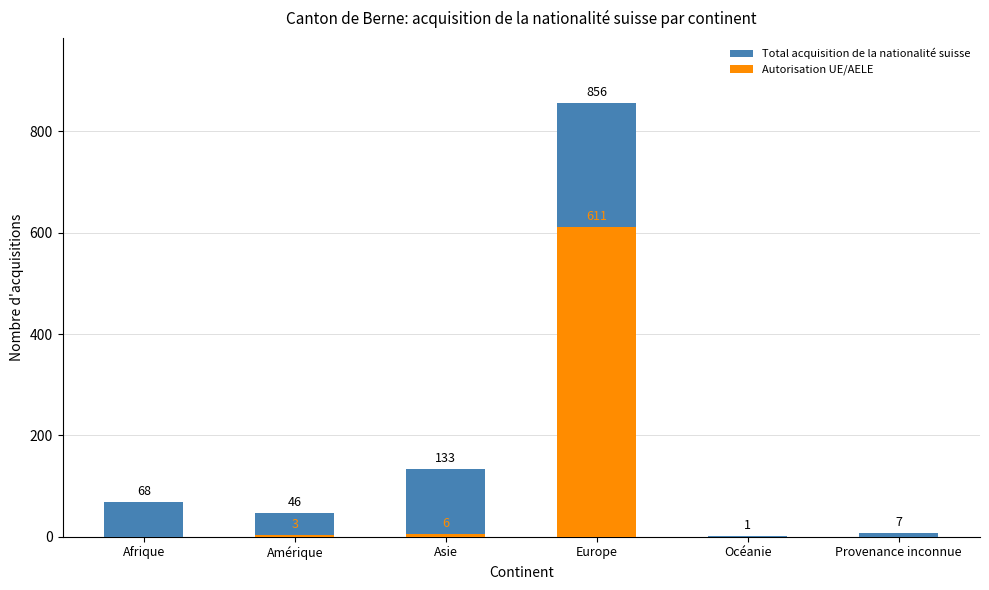

Is it true that Total acquisition de la nationalité suisse equals 46 at Amérique?

True